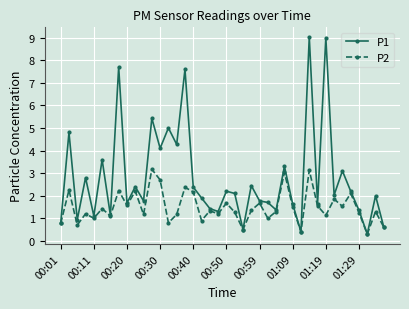

What is the maximum value for P2?

3.2